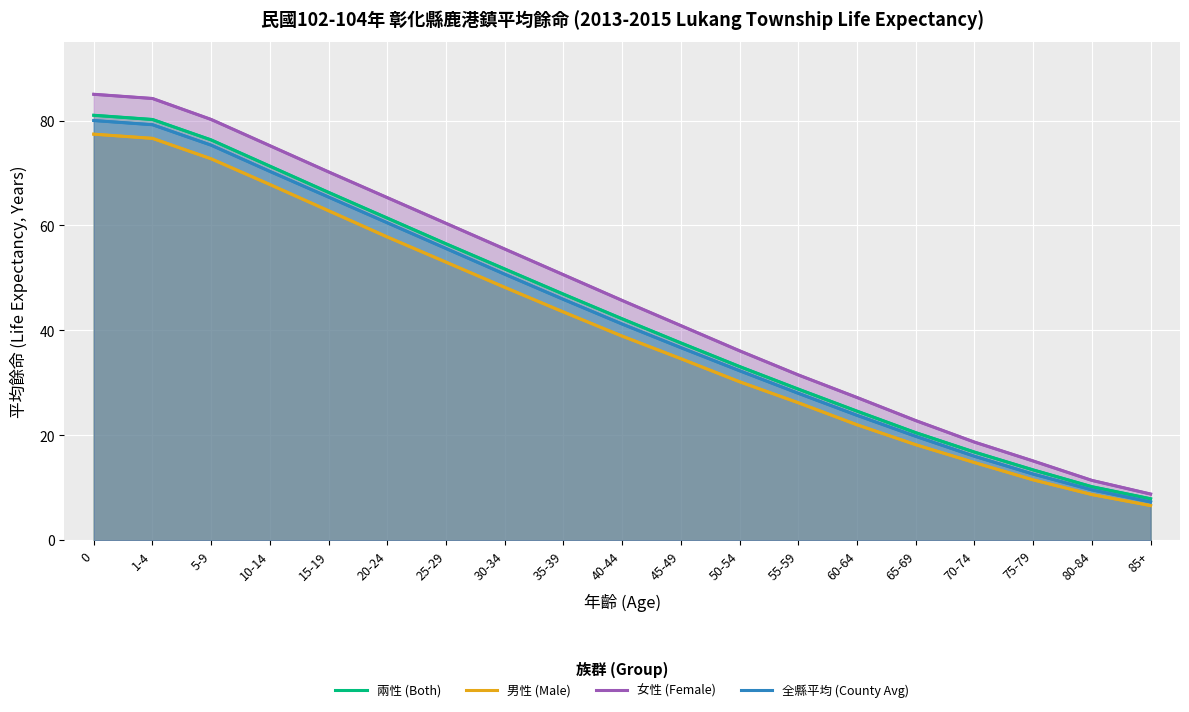

What is the difference between the second highest and minimum values in the 全縣平均 (County Avg) series?

71.9